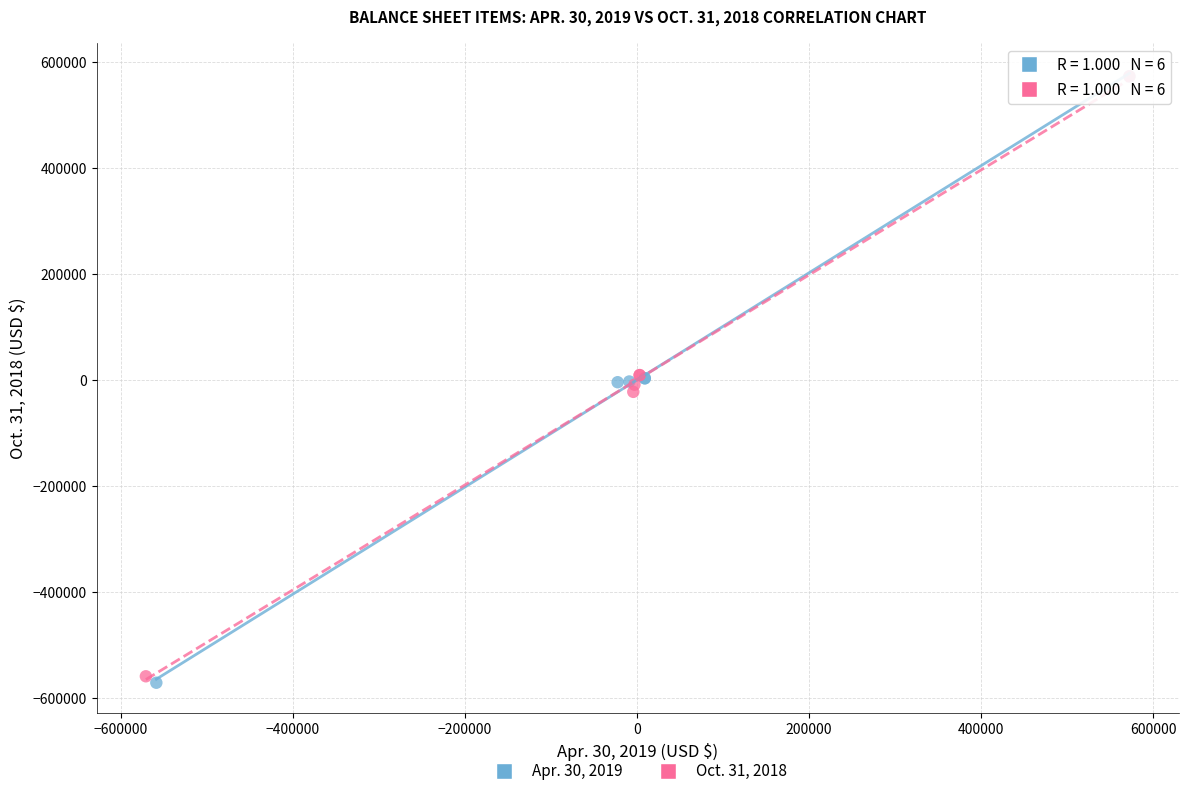

Which series has the widest spread of Y values?

Apr. 30, 2019